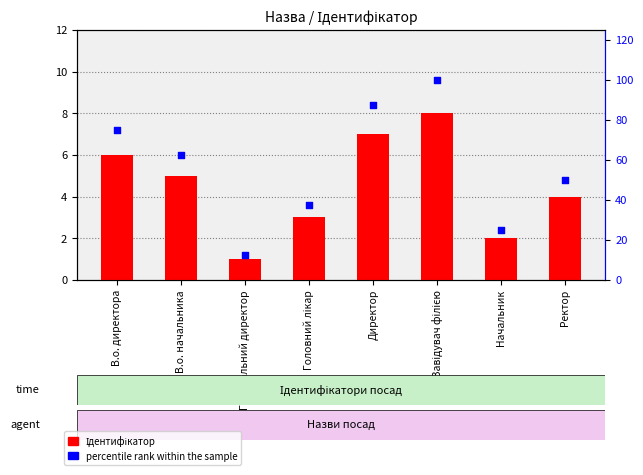

At how many categories does at least one series exceed 38?

5